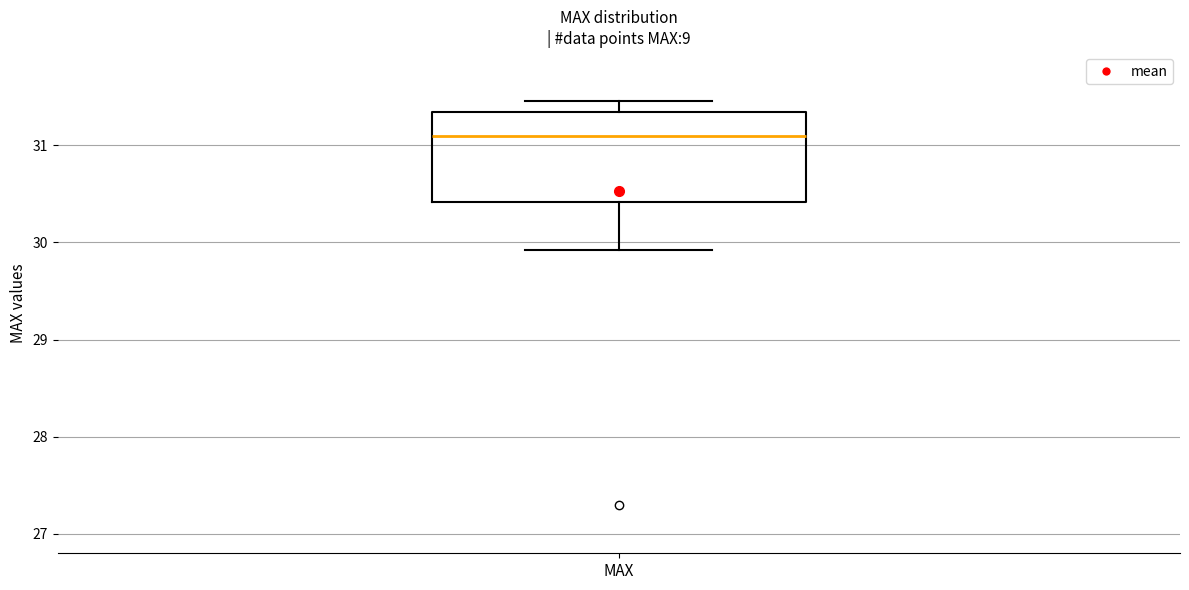

Where does the median line of the box for MAX sit on the y-axis? The values are not printed on the chart, so give them approximately, as read against the axis.

31.1